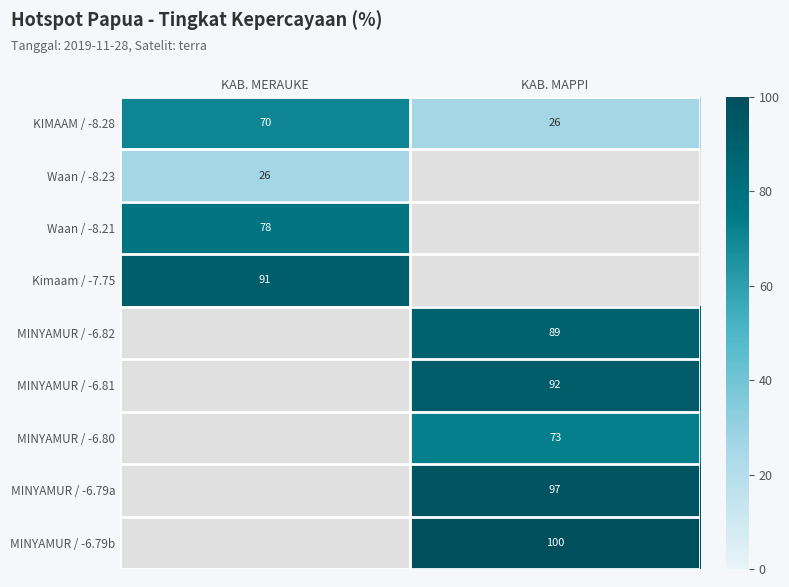

How many series are shown in this chart?

9